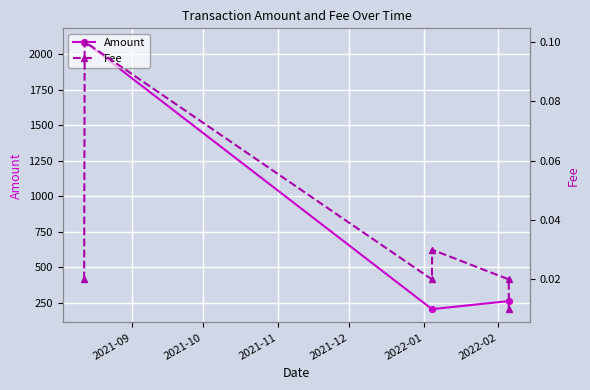

In Amount, how many points are lower than both neighbors (excluding endpoints)?

1